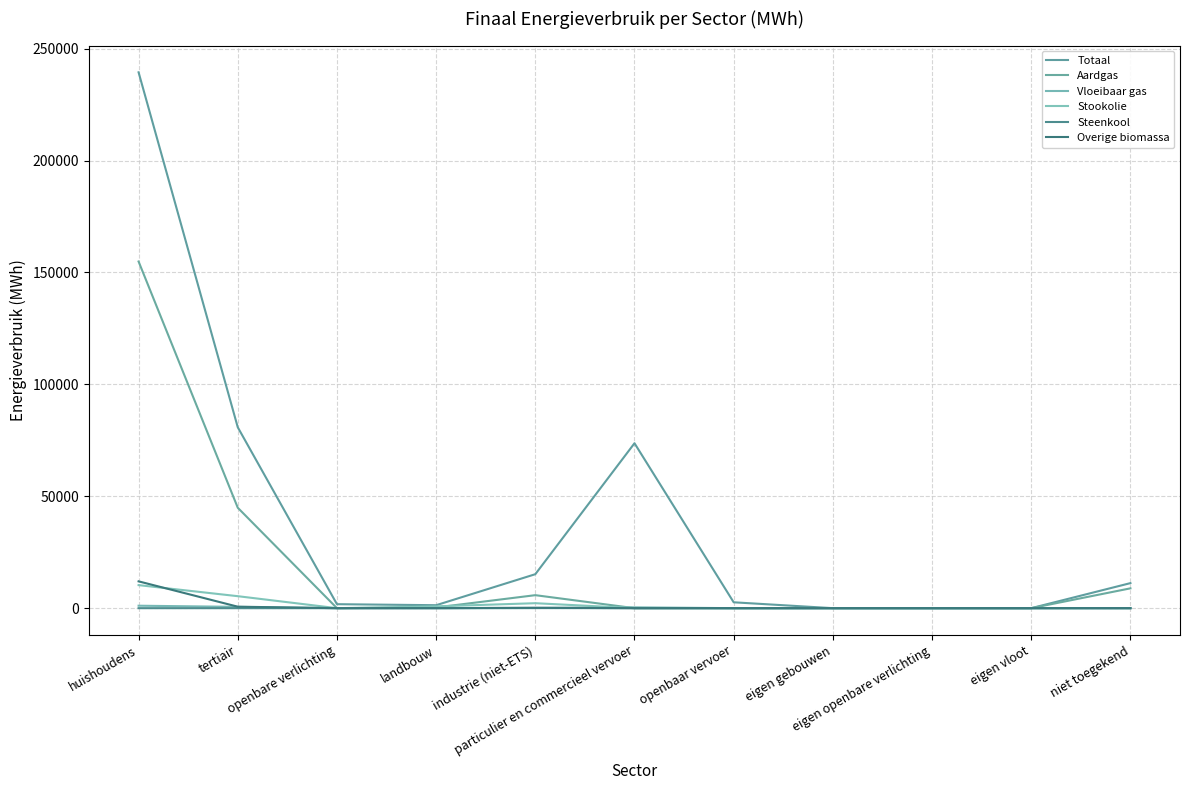

The value of Overige biomassa at niet toegekend is 0.0. True or false?

True